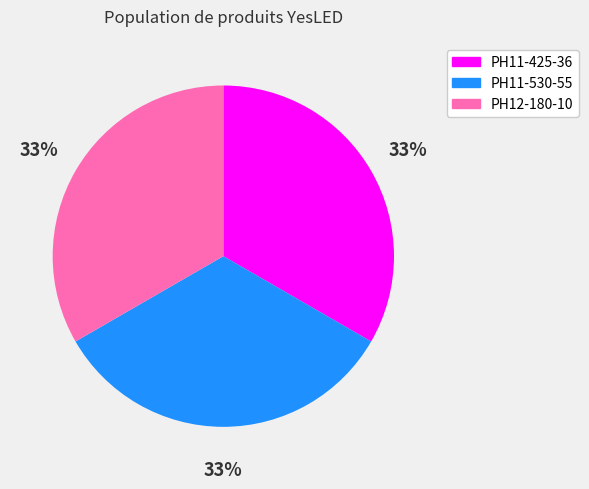

To the nearest percent, what is the average slice percentage?

33%